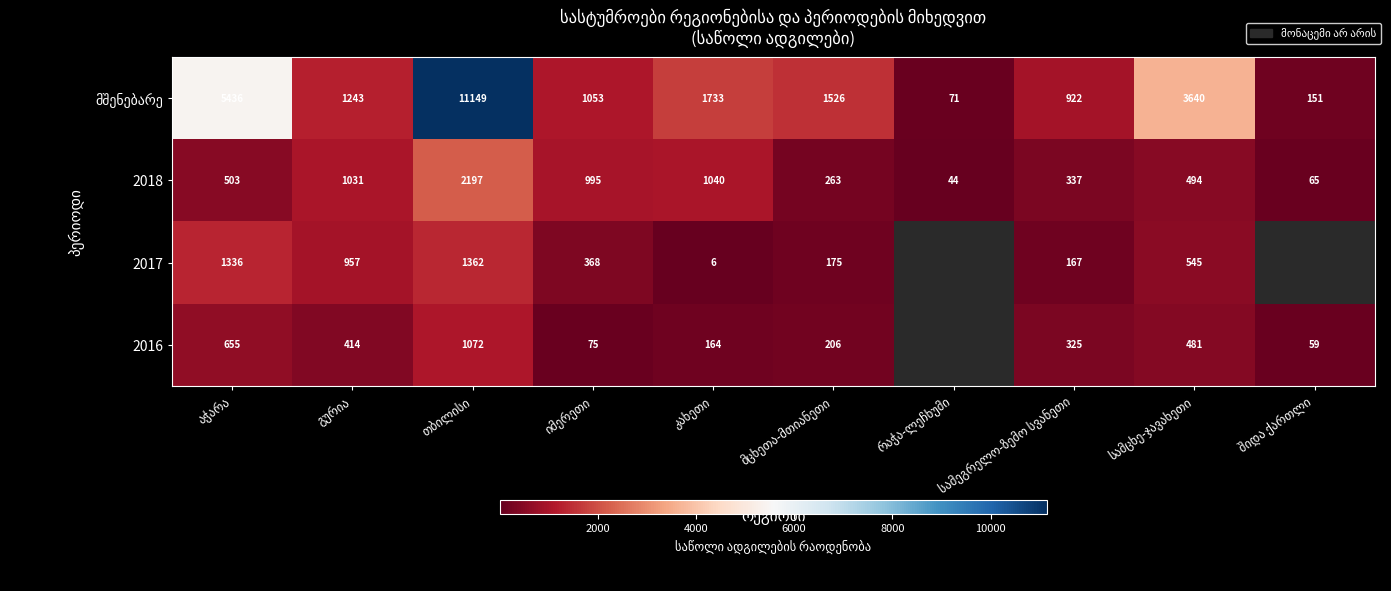

What is the sum of all 2018 values?

6969